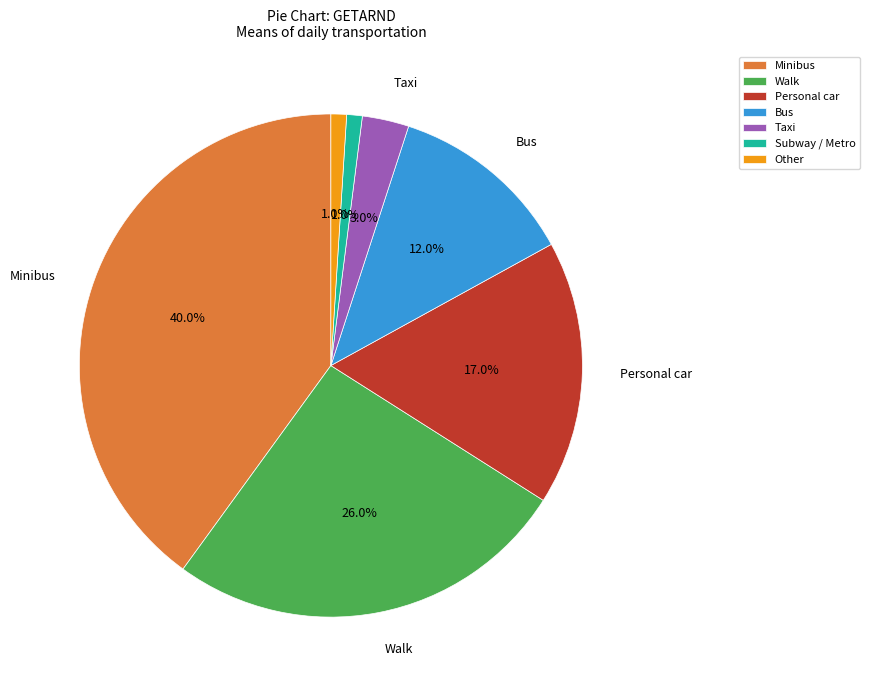

To the nearest percent, what is the difference between the largest and smallest slice percentages?

39%